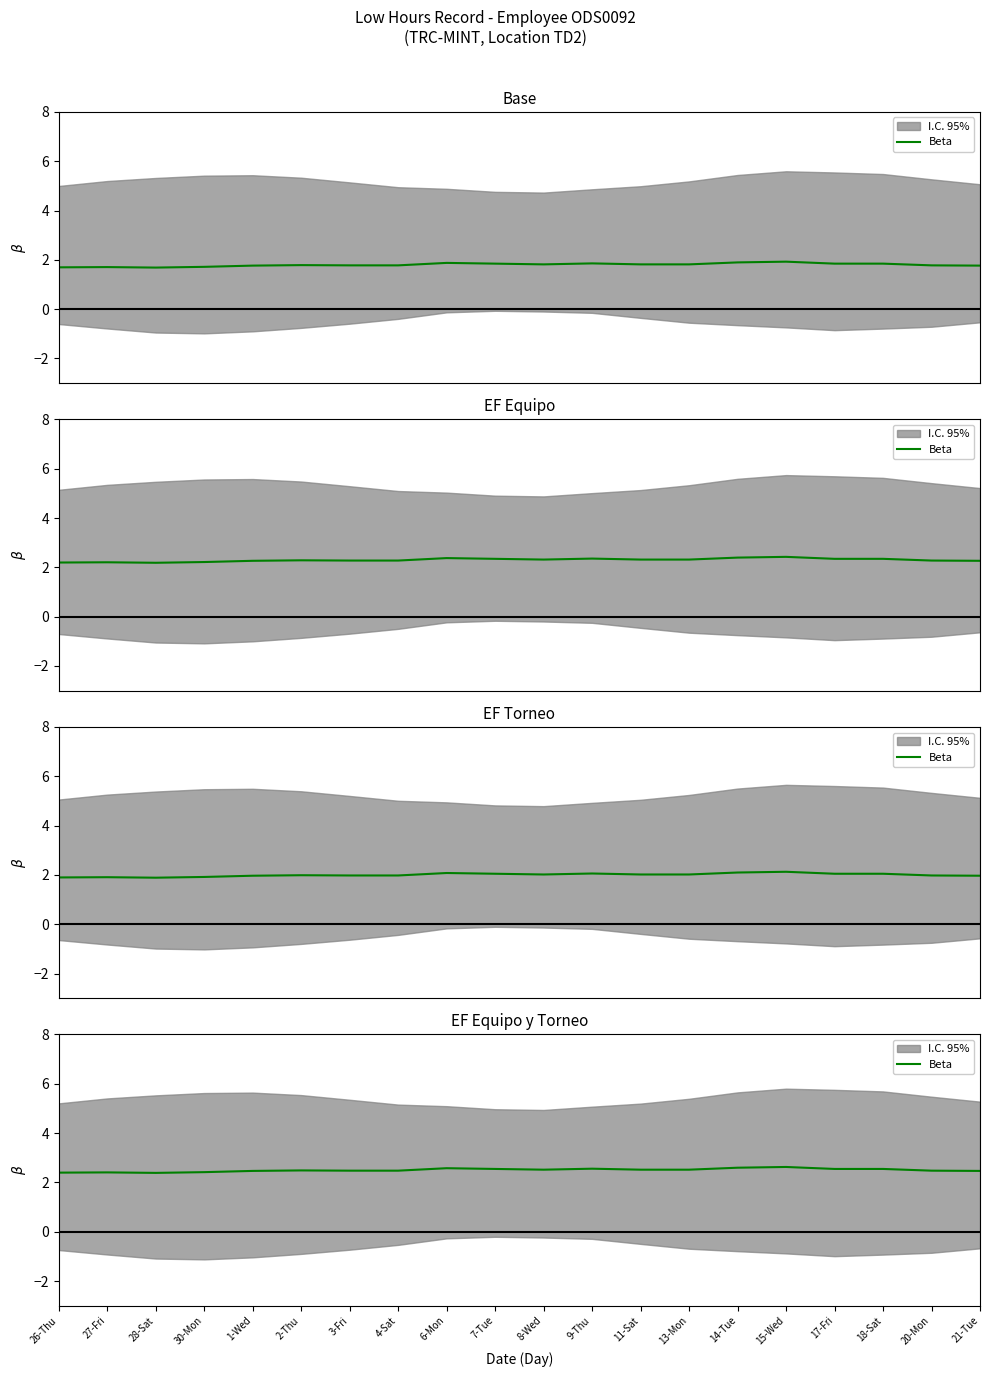

The chart shows a value of 3.4 at 3-Fri. True or false?

False